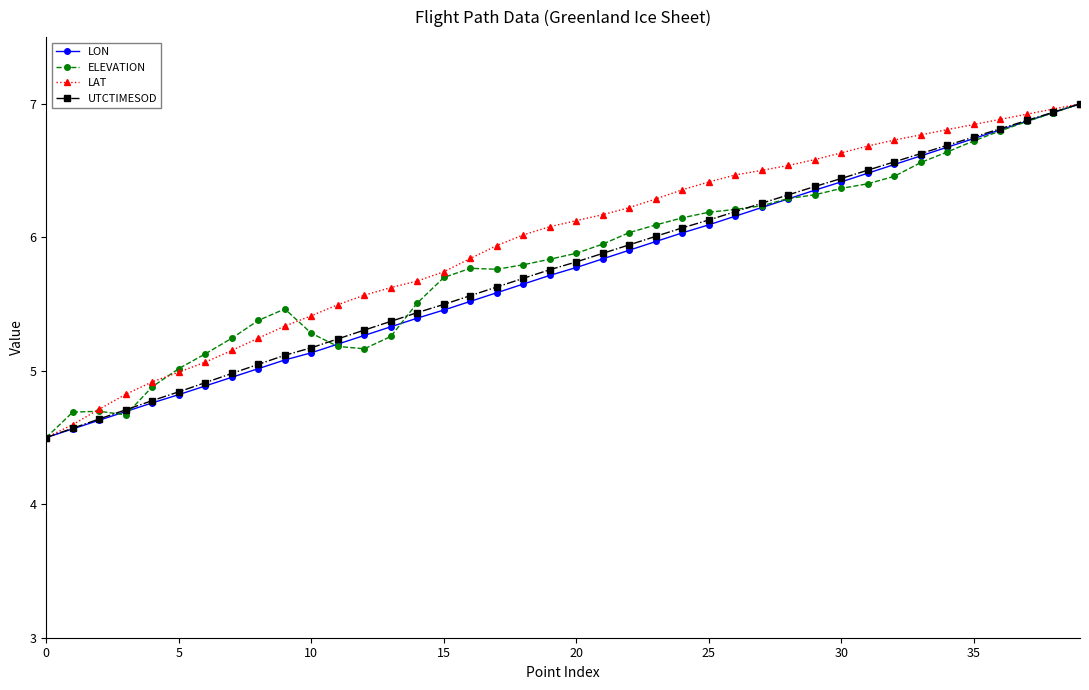

What is the maximum value for ELEVATION?

7.0